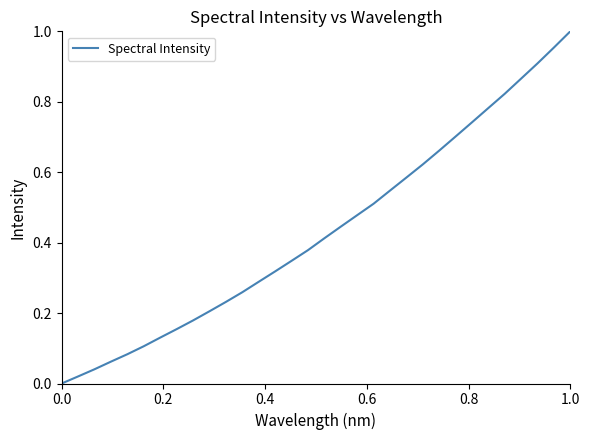

Is this an area chart (filled region under the line)?

No